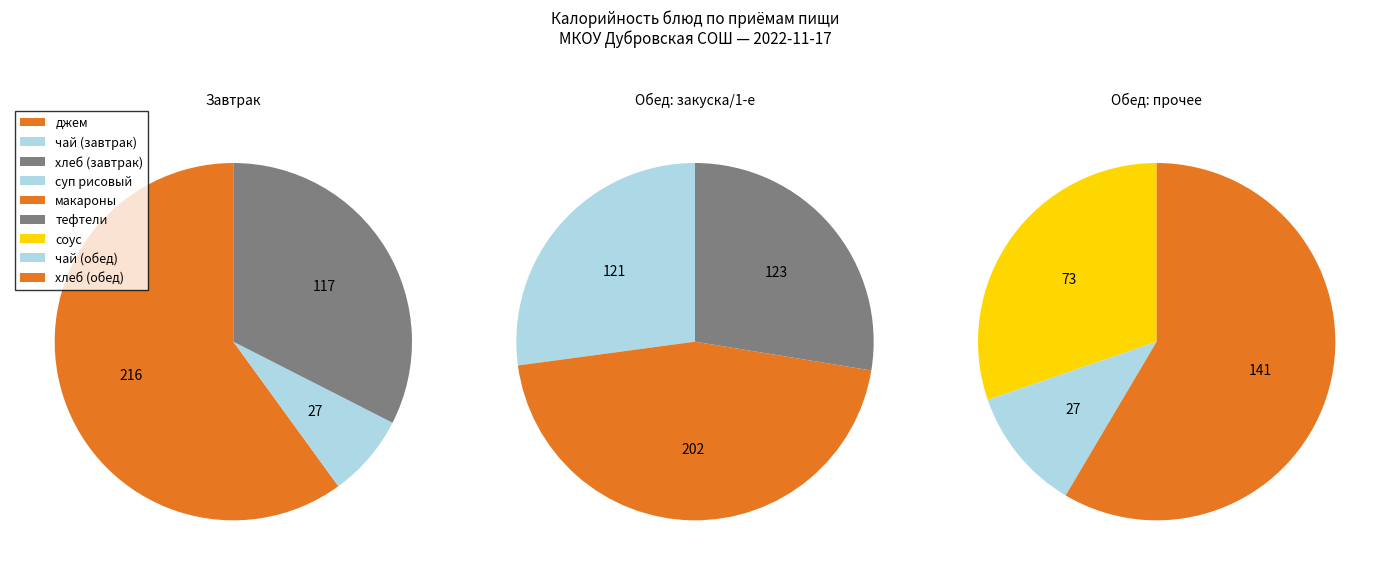

True or false: хлеб (обед) accounts for 13% of the total.

True